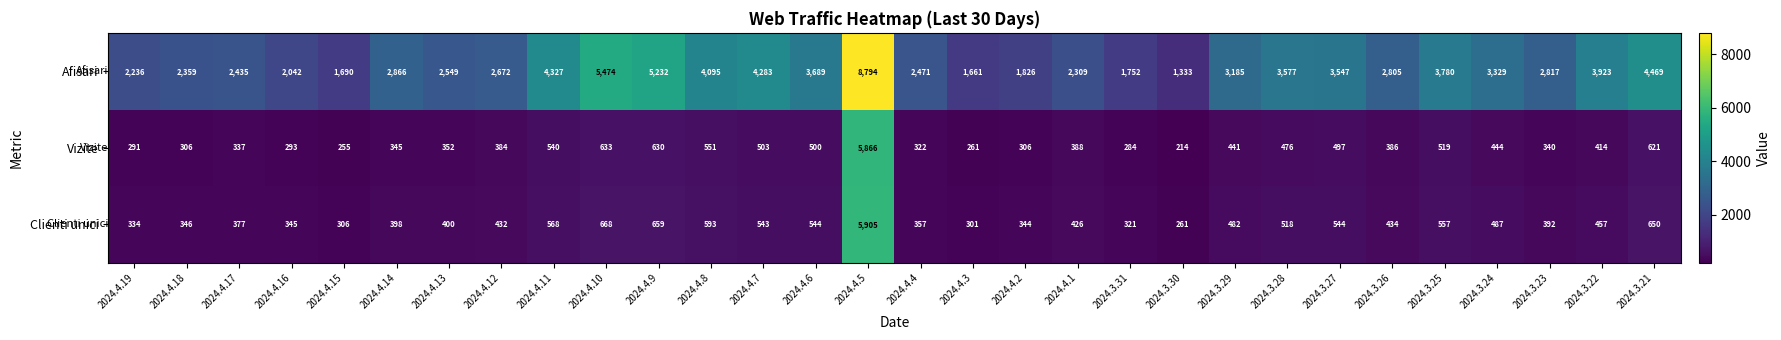

Is it true that Clienti unici equals 274 at 2024.4.11?

False